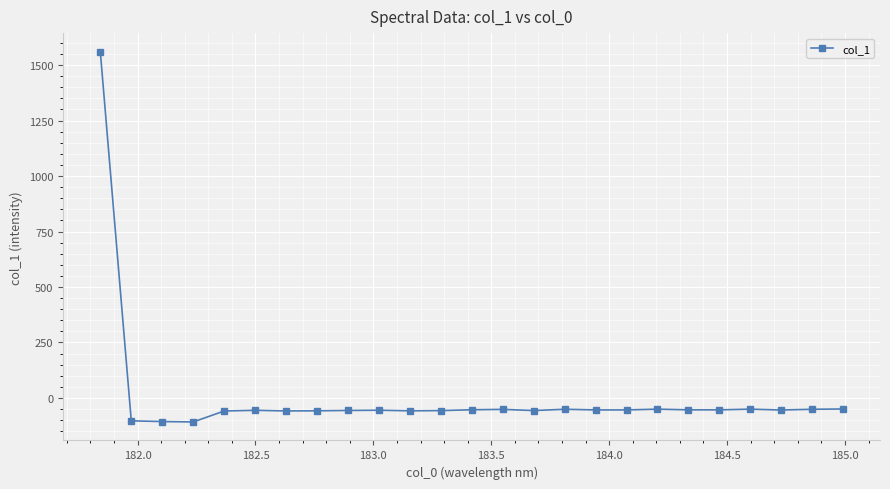

What is the difference between the maximum and minimum values?

1668.6